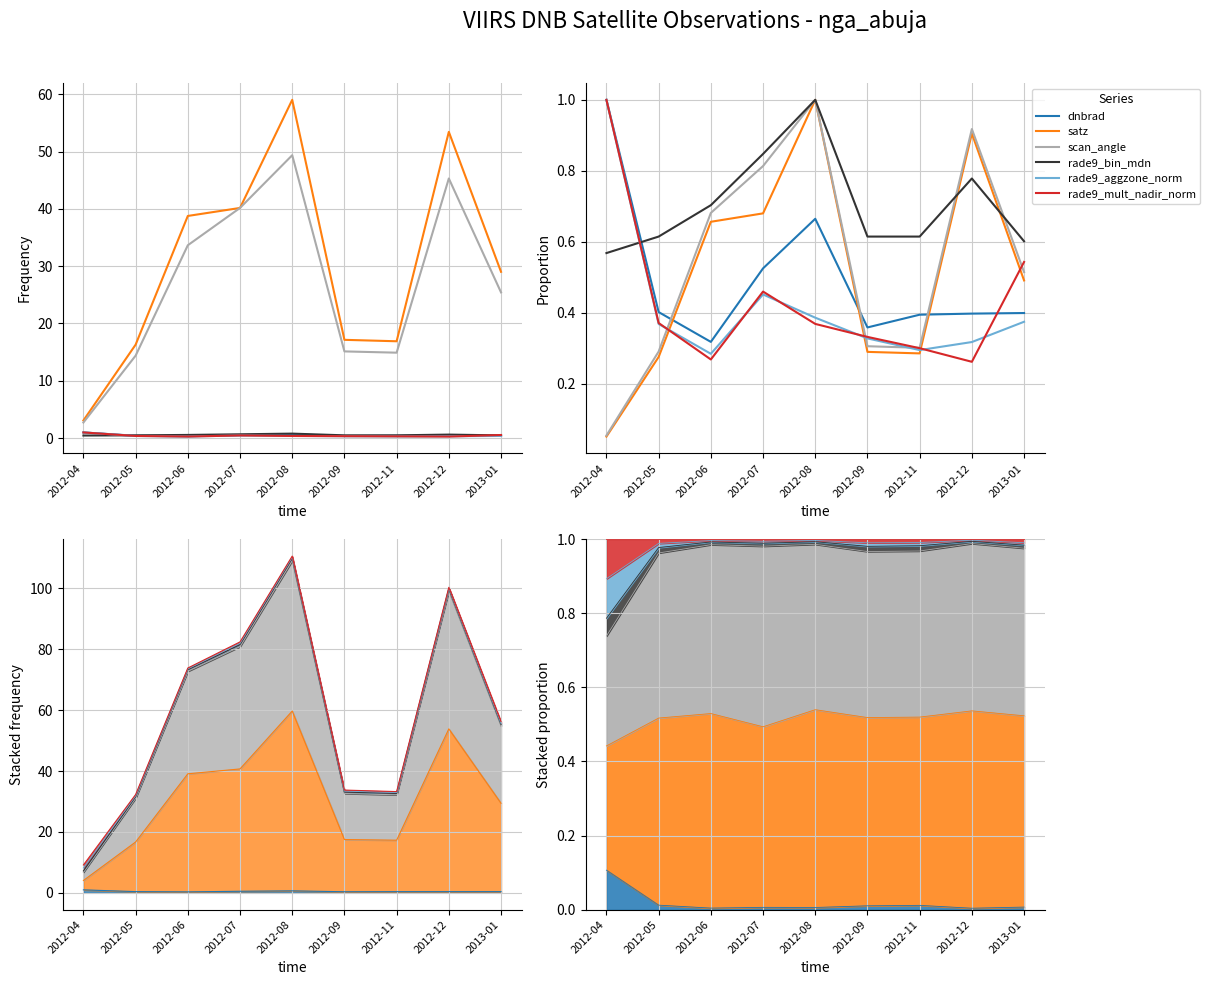

Which series ends up on top after the final intersection of rade9_aggzone_norm and satz?

satz